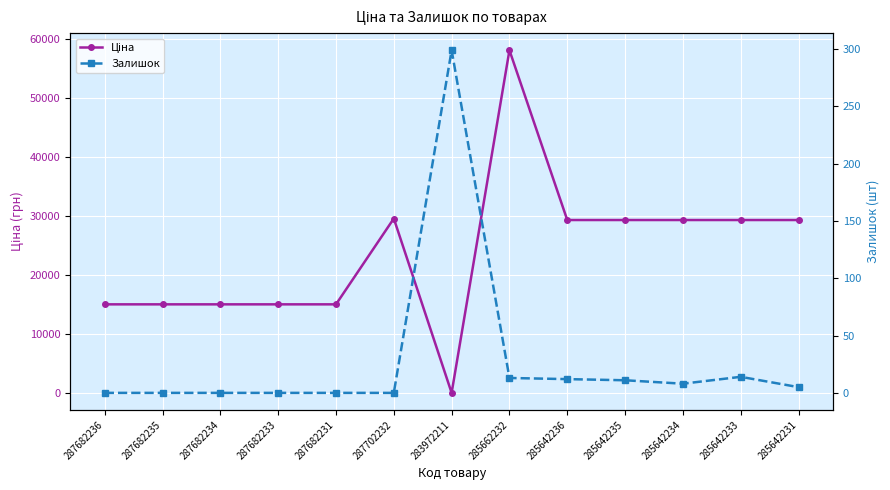

What position from the left is 287702232?

6